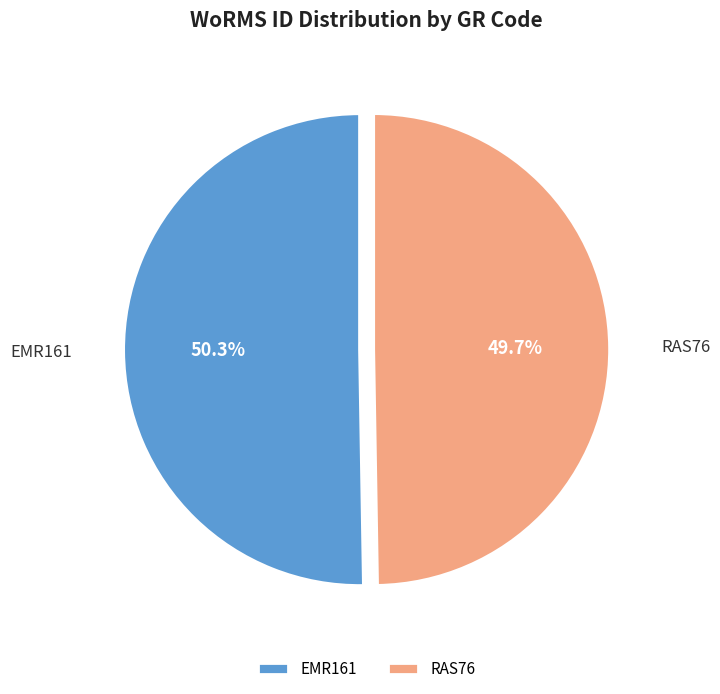

Rank the categories by value from highest to lowest.

EMR161, RAS76